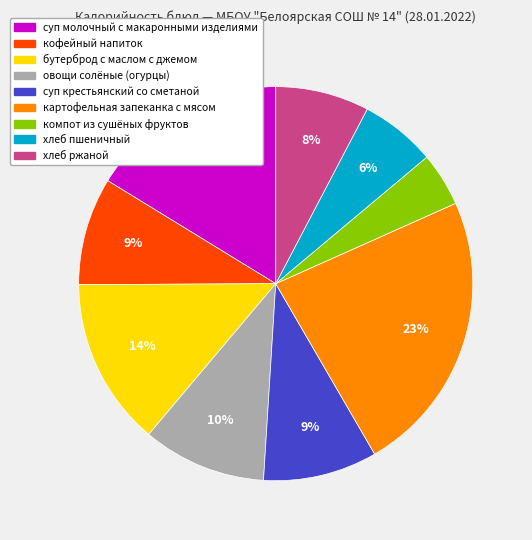

To the nearest percent, what is the difference between the largest and smallest slice percentages?

19%